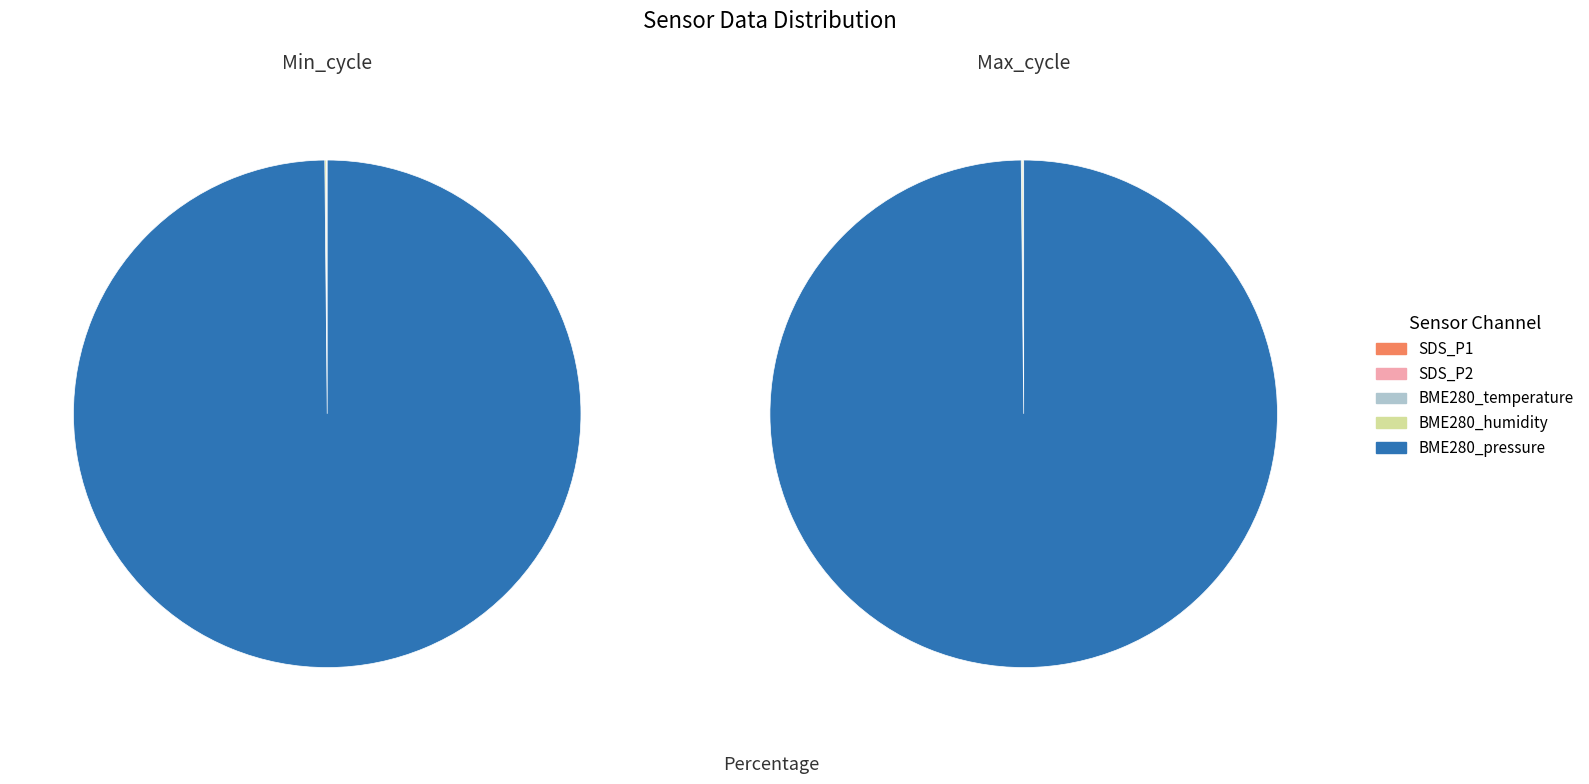

How many segments does this pie chart have?

5